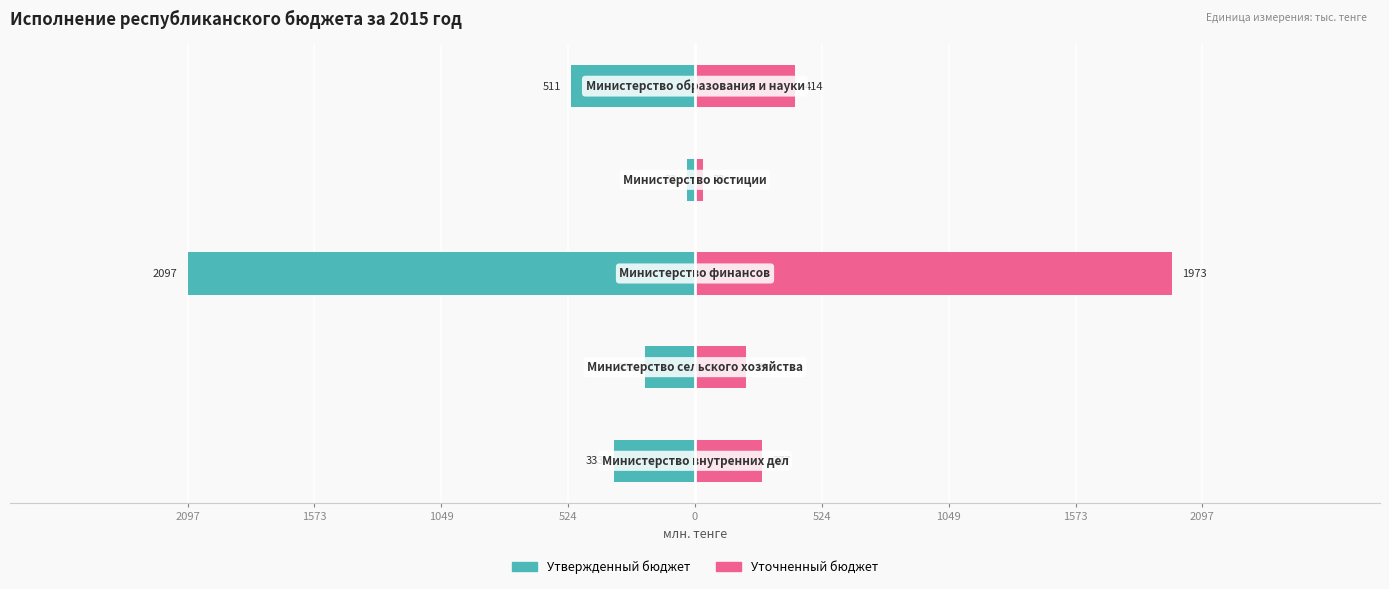

What is the value of the Уточненный бюджет bar at the 1st from the left?

277.0